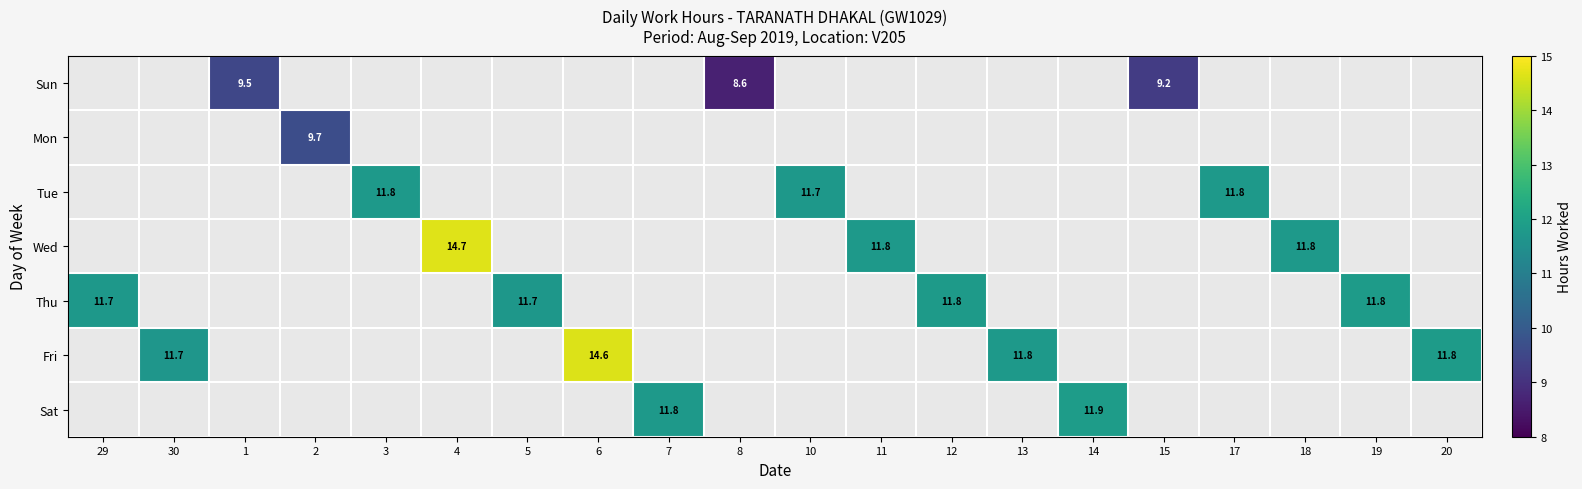

Between 29 and 14, which is larger?

14